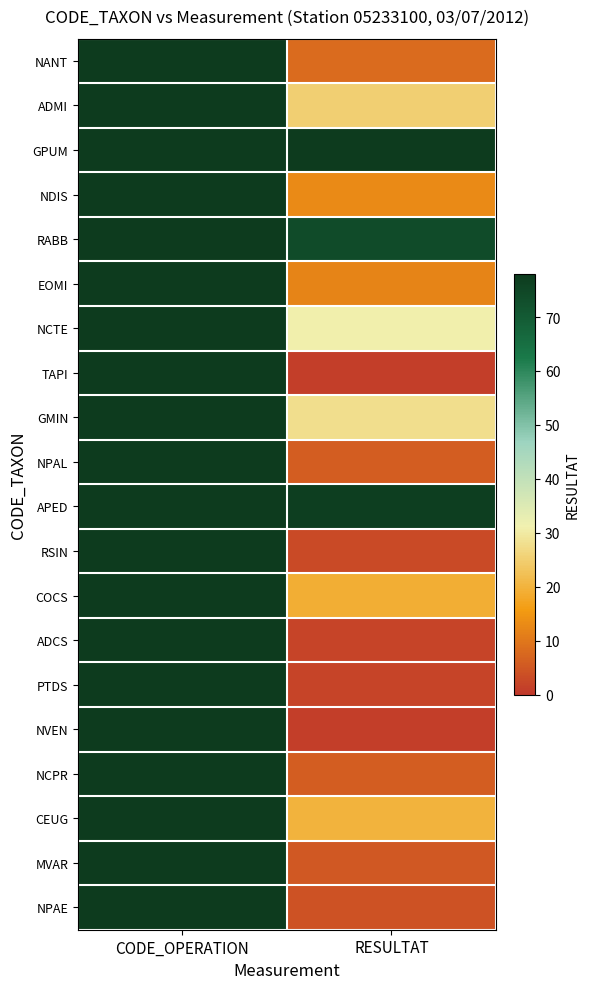

Reading right to left, what are all the values shown in this chart?

NANT: RESULTAT=8	CODE_OPERATION=78
ADMI: RESULTAT=25	CODE_OPERATION=78
GPUM: RESULTAT=78	CODE_OPERATION=78
NDIS: RESULTAT=13	CODE_OPERATION=78
RABB: RESULTAT=74	CODE_OPERATION=78
EOMI: RESULTAT=12	CODE_OPERATION=78
NCTE: RESULTAT=31	CODE_OPERATION=78
TAPI: RESULTAT=1	CODE_OPERATION=78
GMIN: RESULTAT=28	CODE_OPERATION=78
NPAL: RESULTAT=6	CODE_OPERATION=78
APED: RESULTAT=77	CODE_OPERATION=78
RSIN: RESULTAT=3	CODE_OPERATION=78
COCS: RESULTAT=19	CODE_OPERATION=78
ADCS: RESULTAT=2	CODE_OPERATION=78
PTDS: RESULTAT=2	CODE_OPERATION=78
NVEN: RESULTAT=1	CODE_OPERATION=78
NCPR: RESULTAT=6	CODE_OPERATION=78
CEUG: RESULTAT=20	CODE_OPERATION=78
MVAR: RESULTAT=5	CODE_OPERATION=78
NPAE: RESULTAT=4	CODE_OPERATION=78